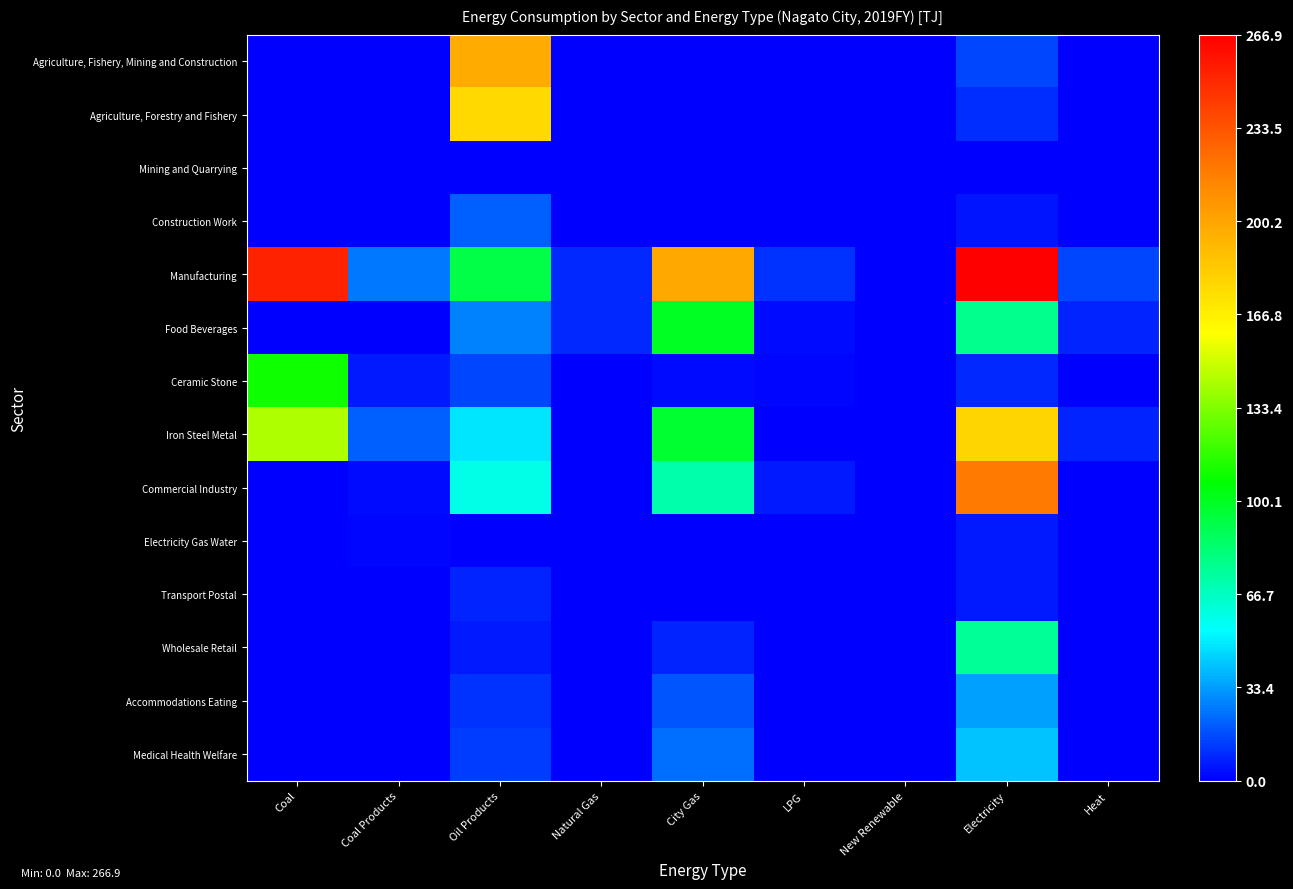

Reading left to right, what are all the values shown in this chart?

Agriculture, Fishery, Mining and Construction: Coal=0.0	Coal Products=0.0	Oil Products=197.3	Natural Gas=0.2	City Gas=1.0	LPG=0.0	New Renewable=0.0	Electricity=15.2	Heat=0.0
Agriculture, Forestry and Fishery: Coal=0.0	Coal Products=0.0	Oil Products=176.3	Natural Gas=0.0	City Gas=0.1	LPG=0.0	New Renewable=0.0	Electricity=9.7	Heat=0.0
Mining and Quarrying: Coal=0.0	Coal Products=0.0	Oil Products=0.6	Natural Gas=0.2	City Gas=0.0	LPG=0.0	New Renewable=0.0	Electricity=0.3	Heat=0.0
Construction Work: Coal=0.0	Coal Products=0.0	Oil Products=20.4	Natural Gas=0.0	City Gas=0.9	LPG=0.0	New Renewable=0.0	Electricity=5.2	Heat=0.0
Manufacturing: Coal=253.0	Coal Products=26.0	Oil Products=92.5	Natural Gas=9.1	City Gas=198.1	LPG=10.6	New Renewable=0.0	Electricity=266.9	Heat=15.3
Food Beverages: Coal=0.0	Coal Products=0.0	Oil Products=27.9	Natural Gas=8.6	City Gas=99.4	LPG=2.4	New Renewable=0.0	Electricity=77.6	Heat=7.3
Ceramic Stone: Coal=110.0	Coal Products=5.7	Oil Products=15.3	Natural Gas=0.1	City Gas=2.2	LPG=1.9	New Renewable=0.0	Electricity=8.4	Heat=0.1
Iron Steel Metal: Coal=143.0	Coal Products=20.3	Oil Products=48.4	Natural Gas=0.4	City Gas=96.2	LPG=0.3	New Renewable=0.0	Electricity=178.6	Heat=7.7
Commercial Industry: Coal=0.3	Coal Products=2.3	Oil Products=59.1	Natural Gas=0.6	City Gas=71.9	LPG=5.4	New Renewable=0.0	Electricity=218.5	Heat=0.6
Electricity Gas Water: Coal=0.3	Coal Products=1.6	Oil Products=0.2	Natural Gas=0.5	City Gas=1.0	LPG=0.8	New Renewable=0.0	Electricity=5.9	Heat=0.0
Transport Postal: Coal=0.0	Coal Products=0.0	Oil Products=7.9	Natural Gas=0.0	City Gas=0.5	LPG=0.0	New Renewable=0.0	Electricity=5.7	Heat=0.0
Wholesale Retail: Coal=0.0	Coal Products=0.0	Oil Products=6.2	Natural Gas=0.0	City Gas=7.7	LPG=0.0	New Renewable=0.0	Electricity=75.3	Heat=0.1
Accommodations Eating: Coal=0.0	Coal Products=0.0	Oil Products=11.3	Natural Gas=0.0	City Gas=18.2	LPG=0.0	New Renewable=0.0	Electricity=33.4	Heat=0.0
Medical Health Welfare: Coal=0.0	Coal Products=0.0	Oil Products=12.9	Natural Gas=0.0	City Gas=23.8	LPG=0.0	New Renewable=0.0	Electricity=41.6	Heat=0.3